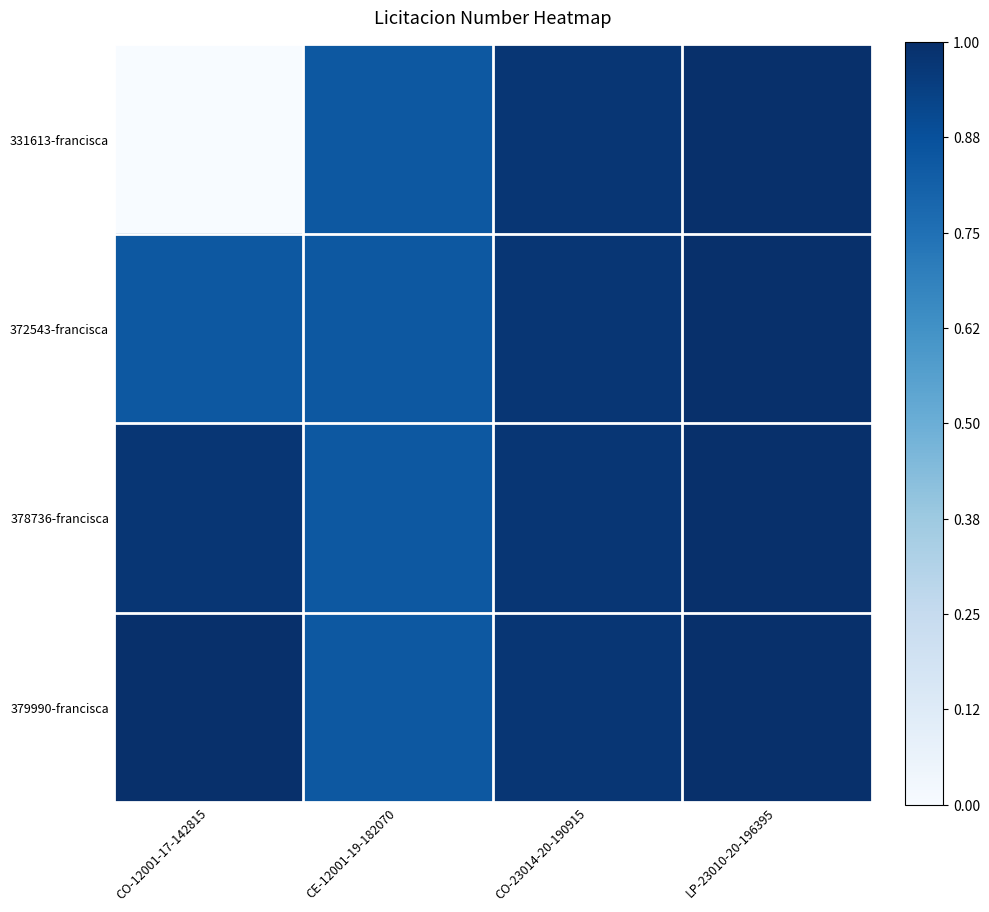

Which series has the largest total across all categories?

379990-francisca